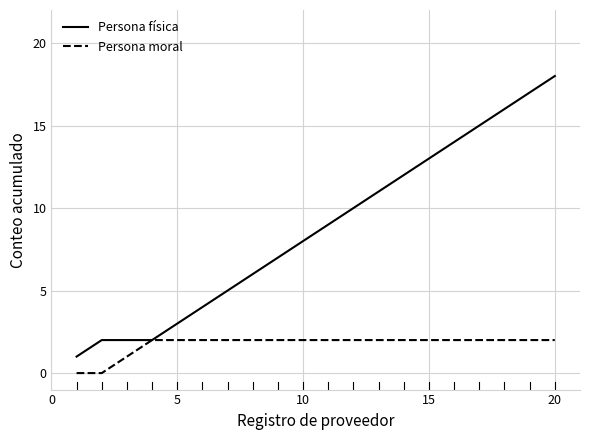

What is the greatest value displayed?

18